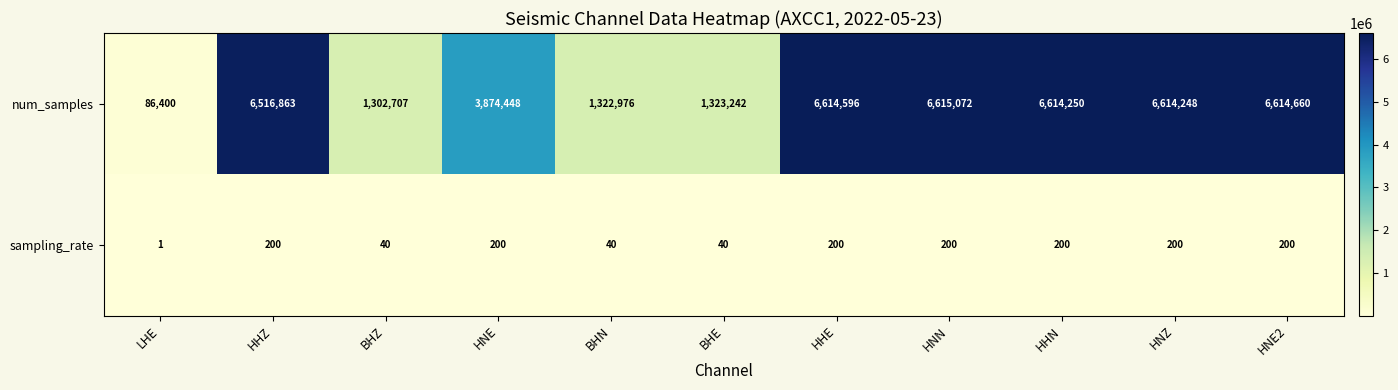

List the series in order of their peak value, highest first.

num_samples, sampling_rate